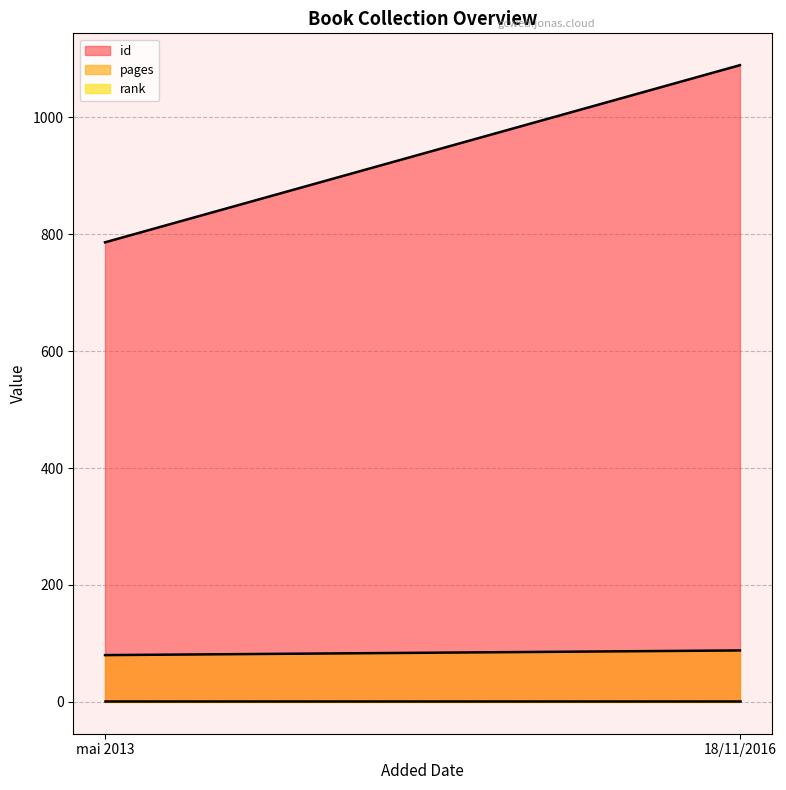

True or false: rank has a value of 2 at 18/11/2016.

False